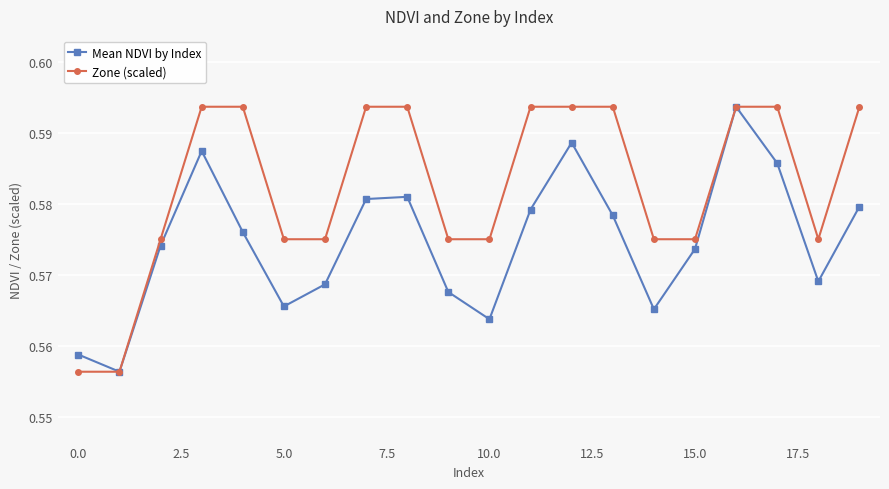

True or false: Mean NDVI by Index has more than 1 points higher than both neighbors.

True